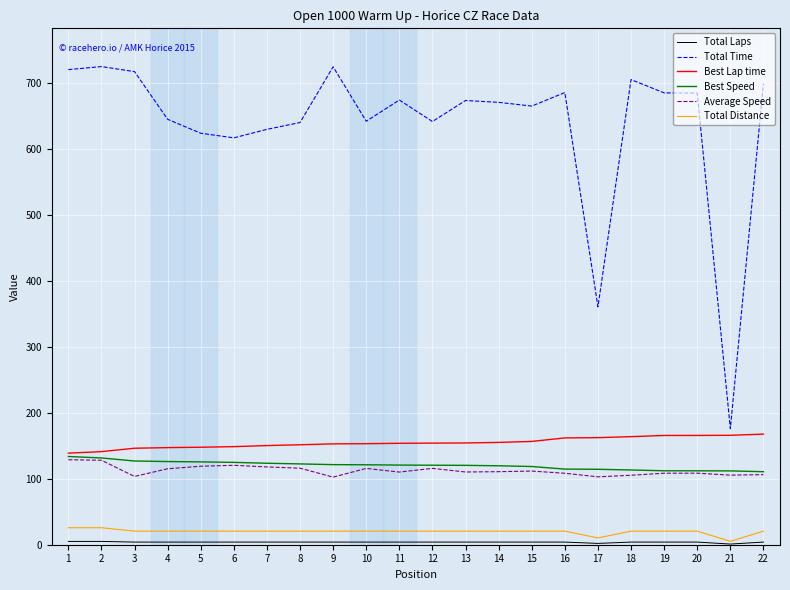

Which series has the largest total across all categories?

Total Time